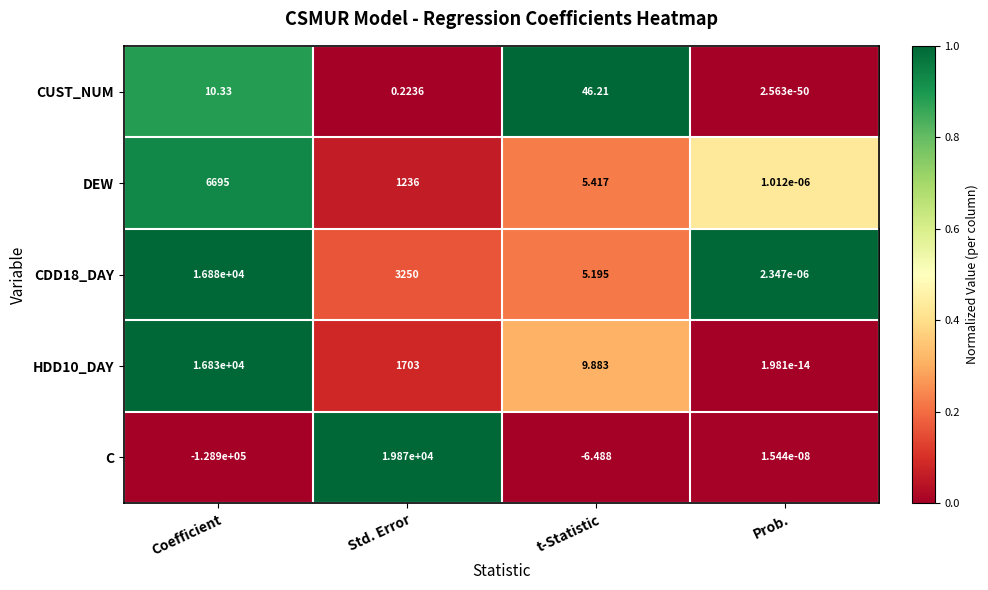

Rank the series by their maximum value, from lowest to highest.

CUST_NUM, DEW, HDD10_DAY, CDD18_DAY, C